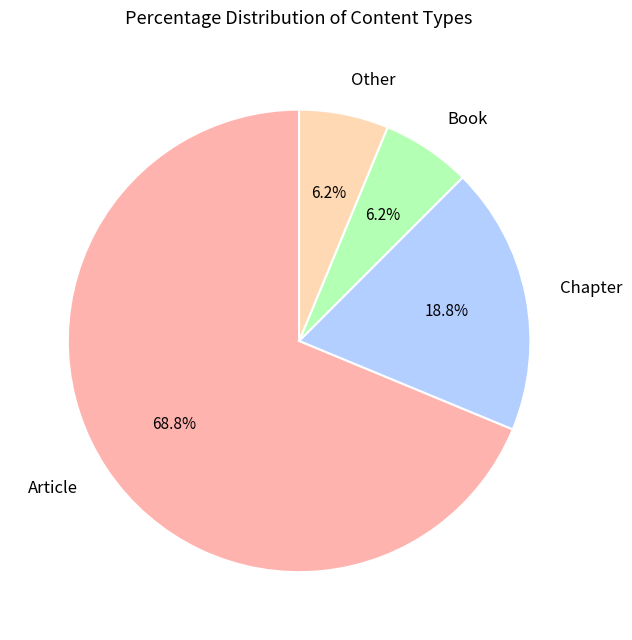

How many segments does this pie chart have?

4